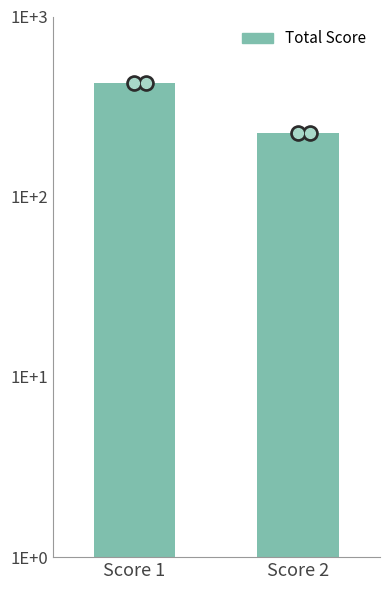

Approximately how many times larger is the value at Score 1 compared to Score 2?

1.9